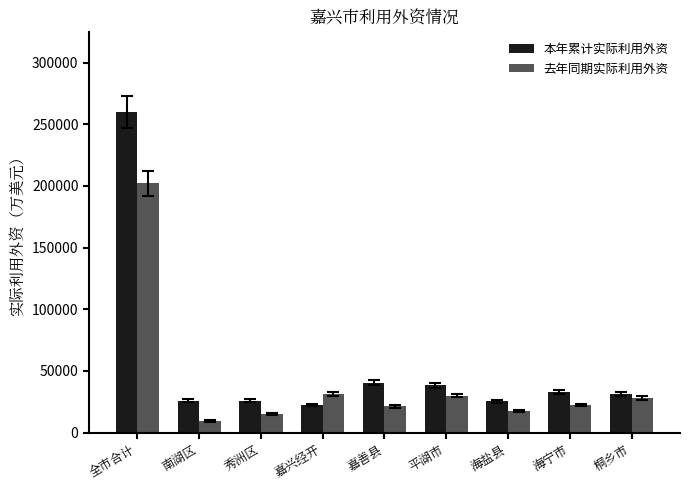

Count the number of data series in this chart.

2